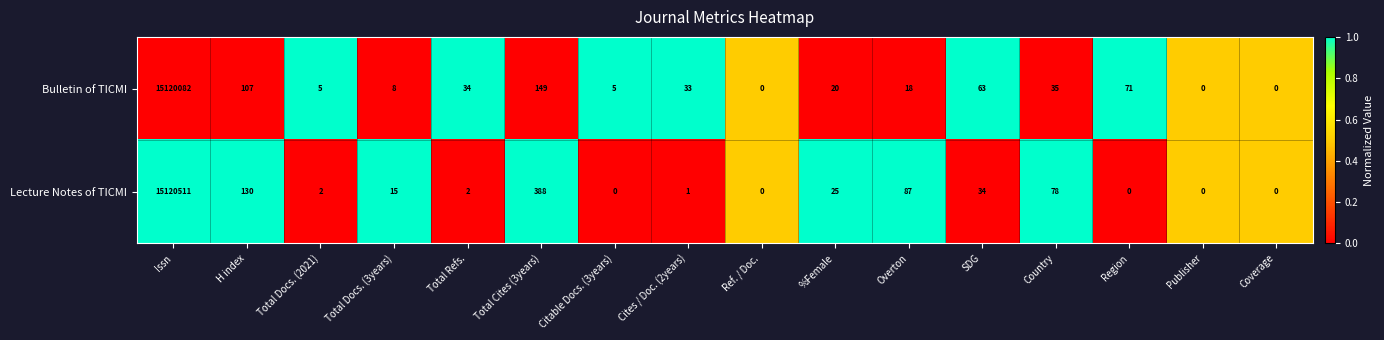

How many distinct data groups are displayed?

2